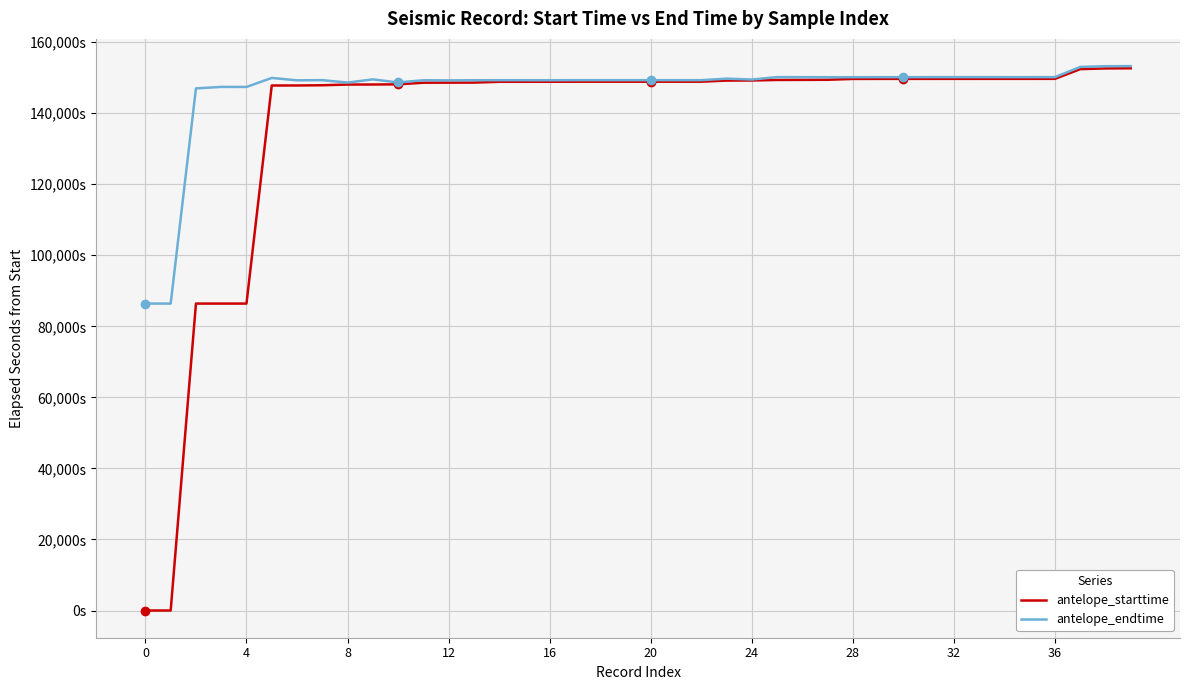

True or false: antelope_starttime and antelope_endtime cross at least once.

False